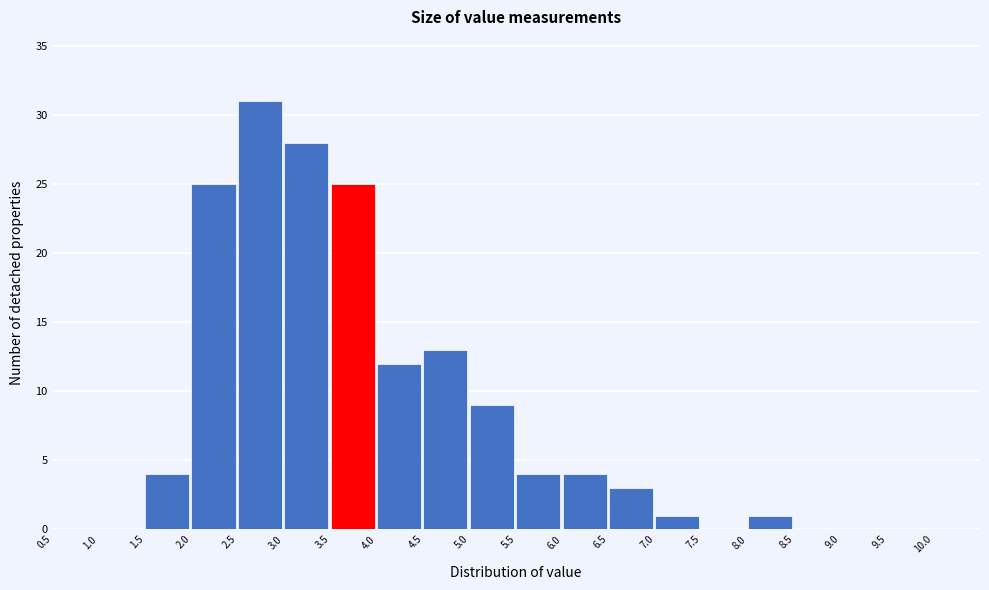

Over which range of the x-axis is the bar tallest?

2.5 to 3.0